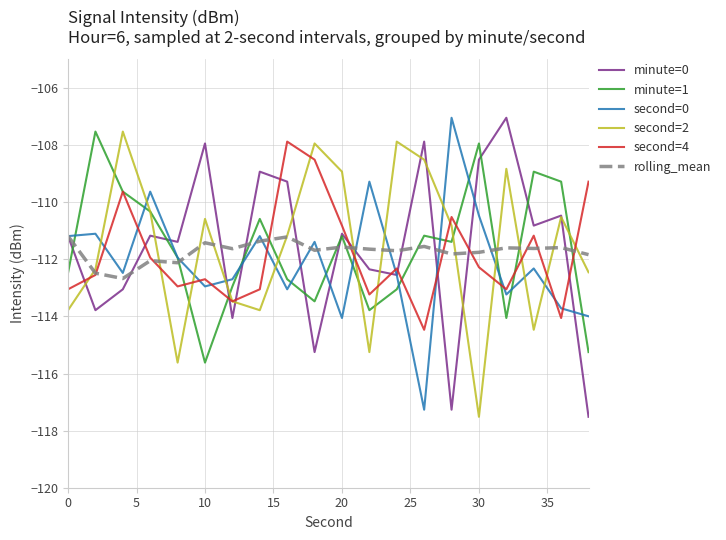

True or false: second=4 and minute=0 cross at least once.

True